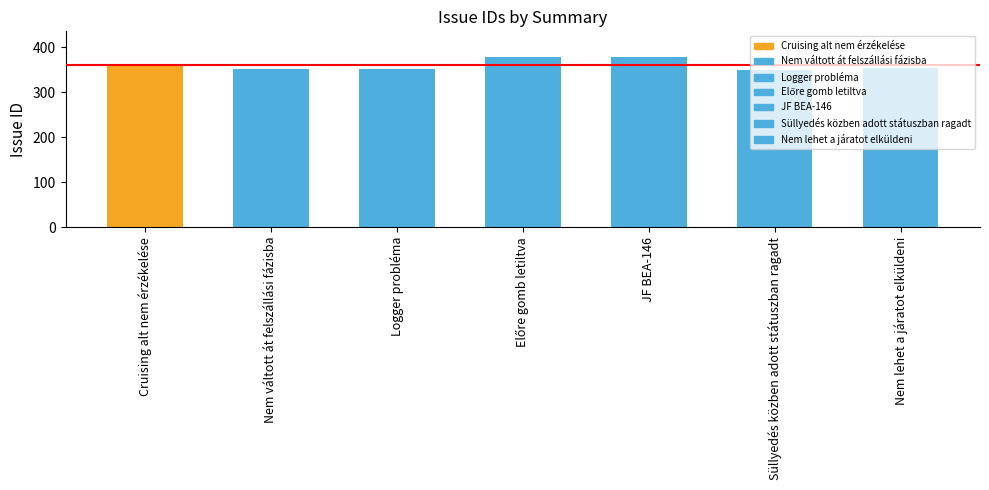

What is the minimum value shown in the chart?

349